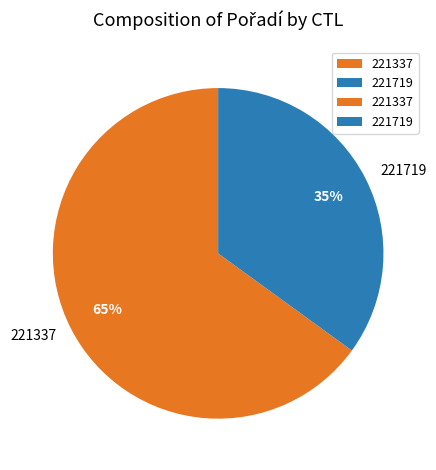

To the nearest percent, what percentage of the pie is 221719?

35%